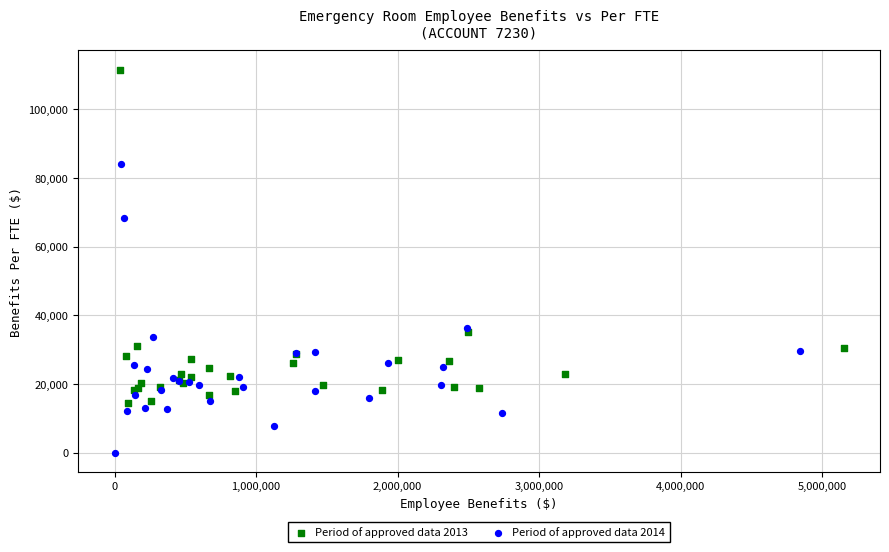

Which series reaches the minimum Y coordinate?

Period of approved data 2014